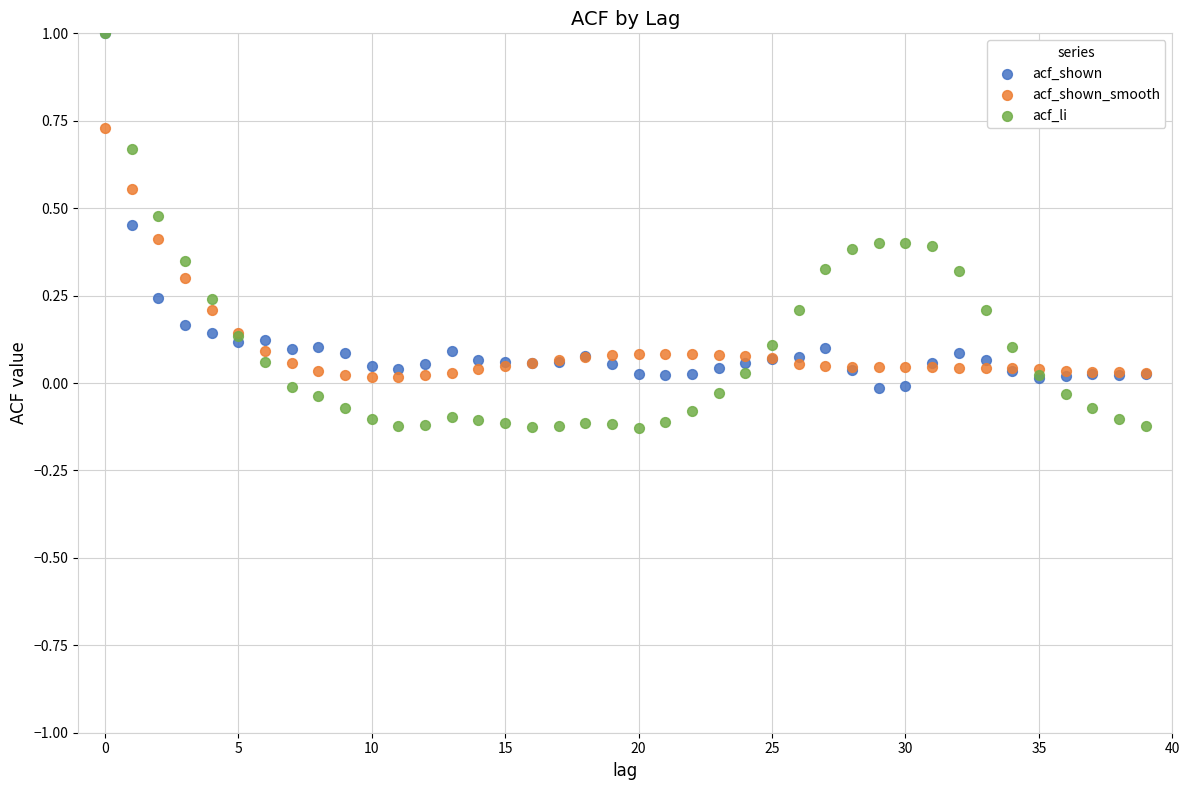

What are all the series names shown in the legend?

acf_shown, acf_shown_smooth, acf_li